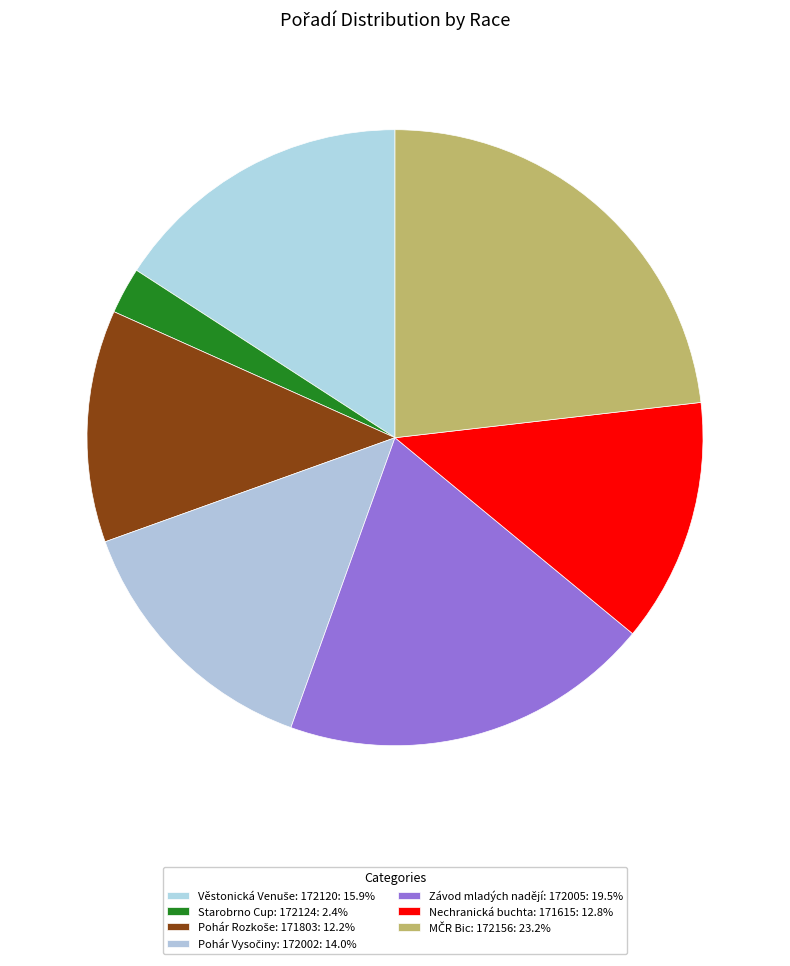

How many slices are in this pie chart?

7